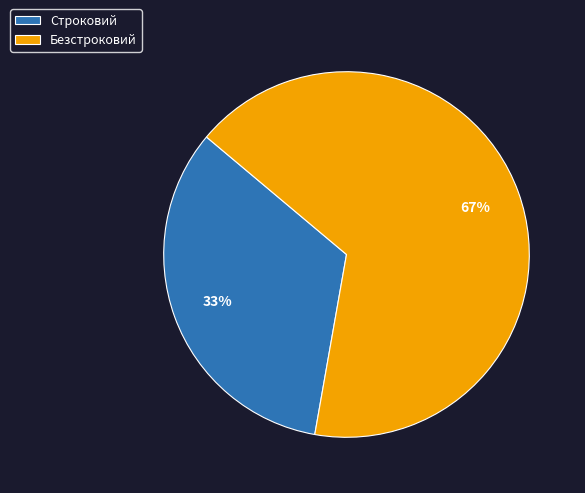

What is the smallest slice in the pie chart?

Строковий